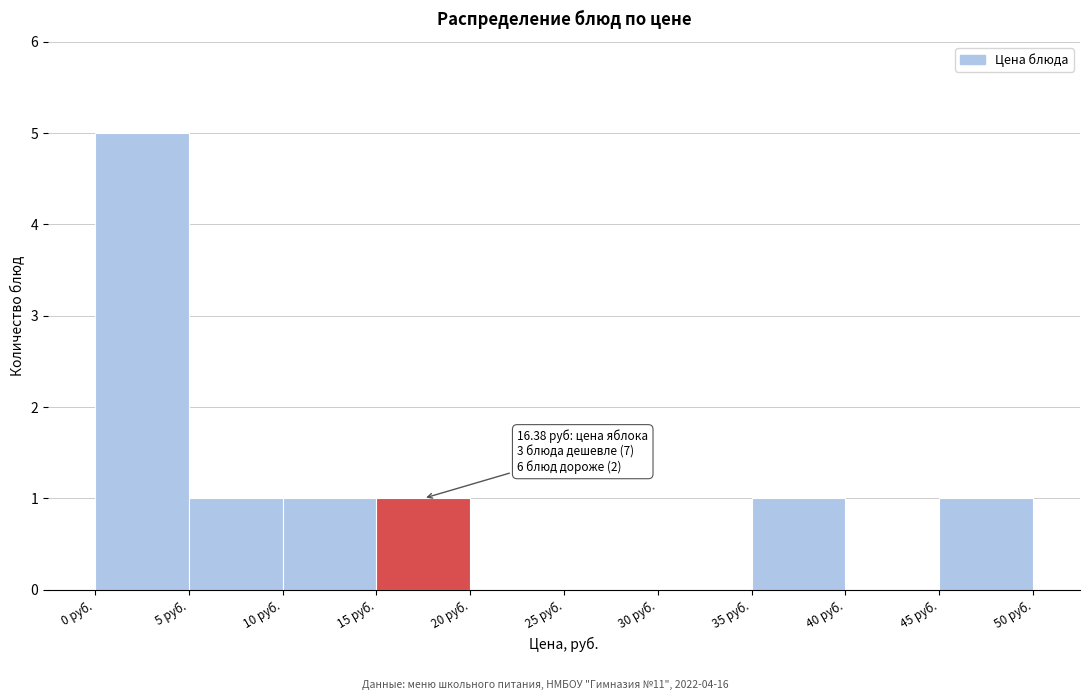

Which range on the x-axis has the tallest bar?

0 to 5